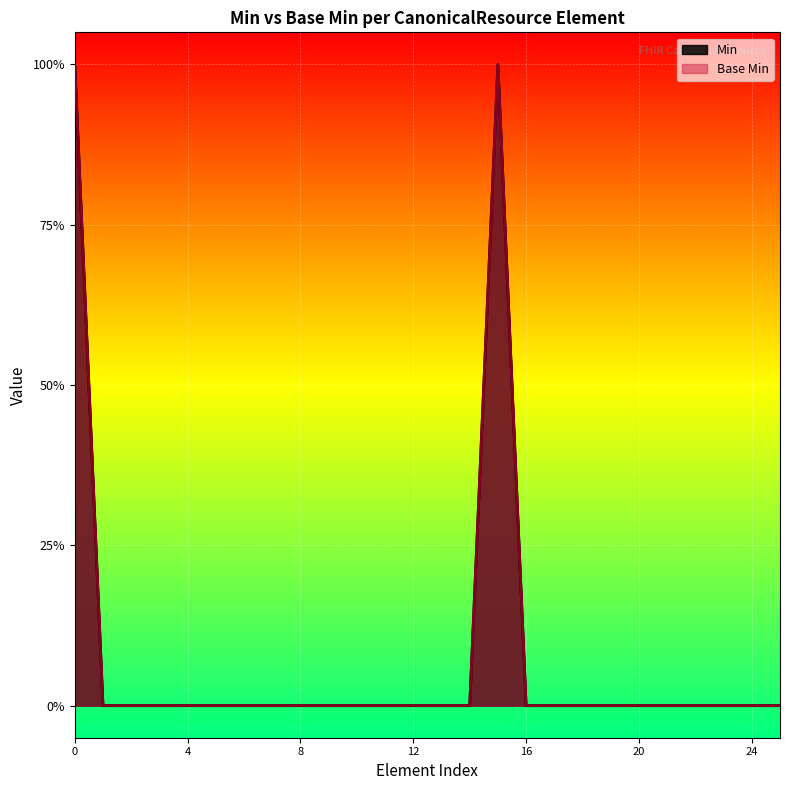

What is the difference between the second highest and minimum values?

1